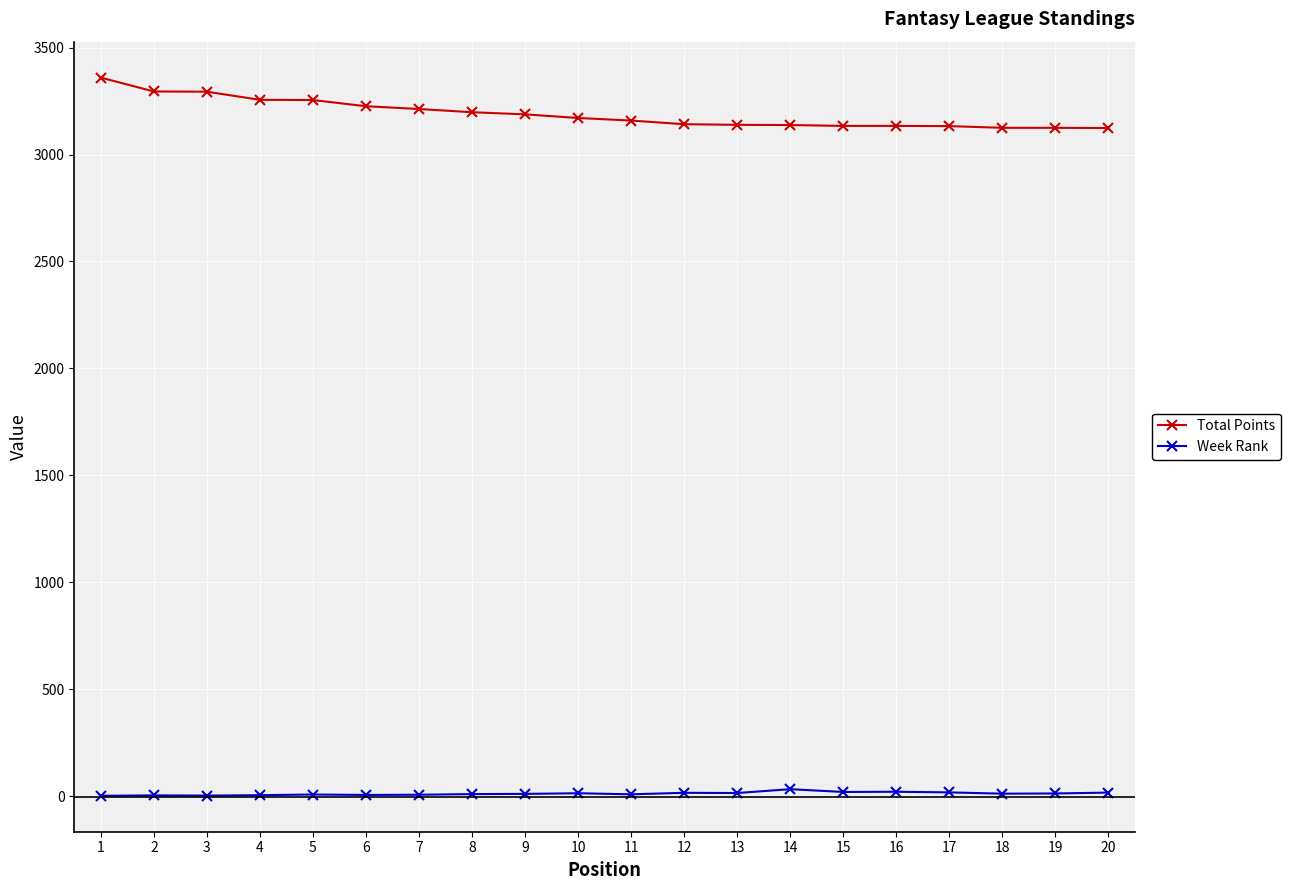

What is the maximum value shown in the chart?

3360